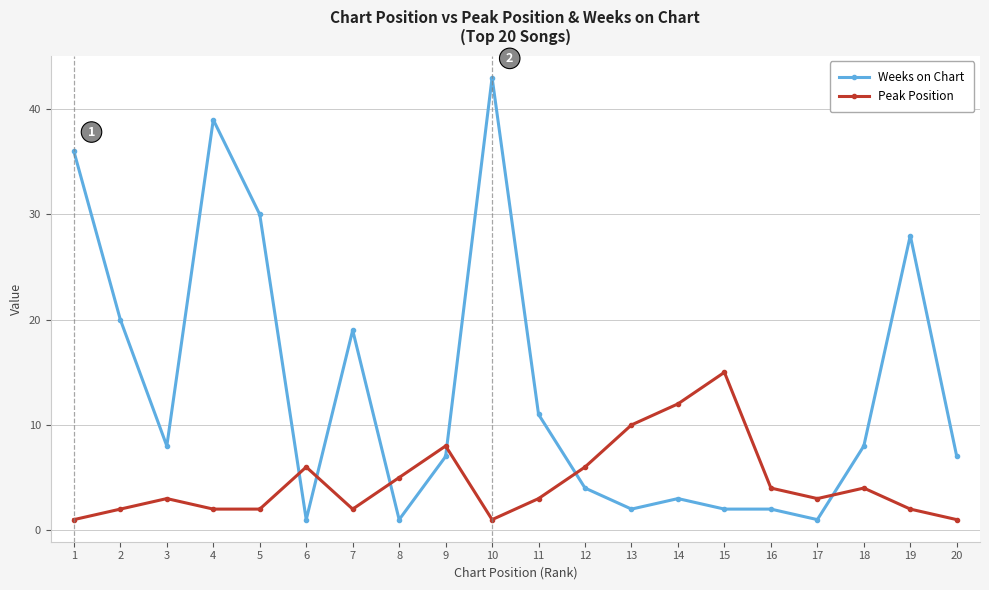

Between 1 and 18, which series saw the biggest shift?

Weeks on Chart